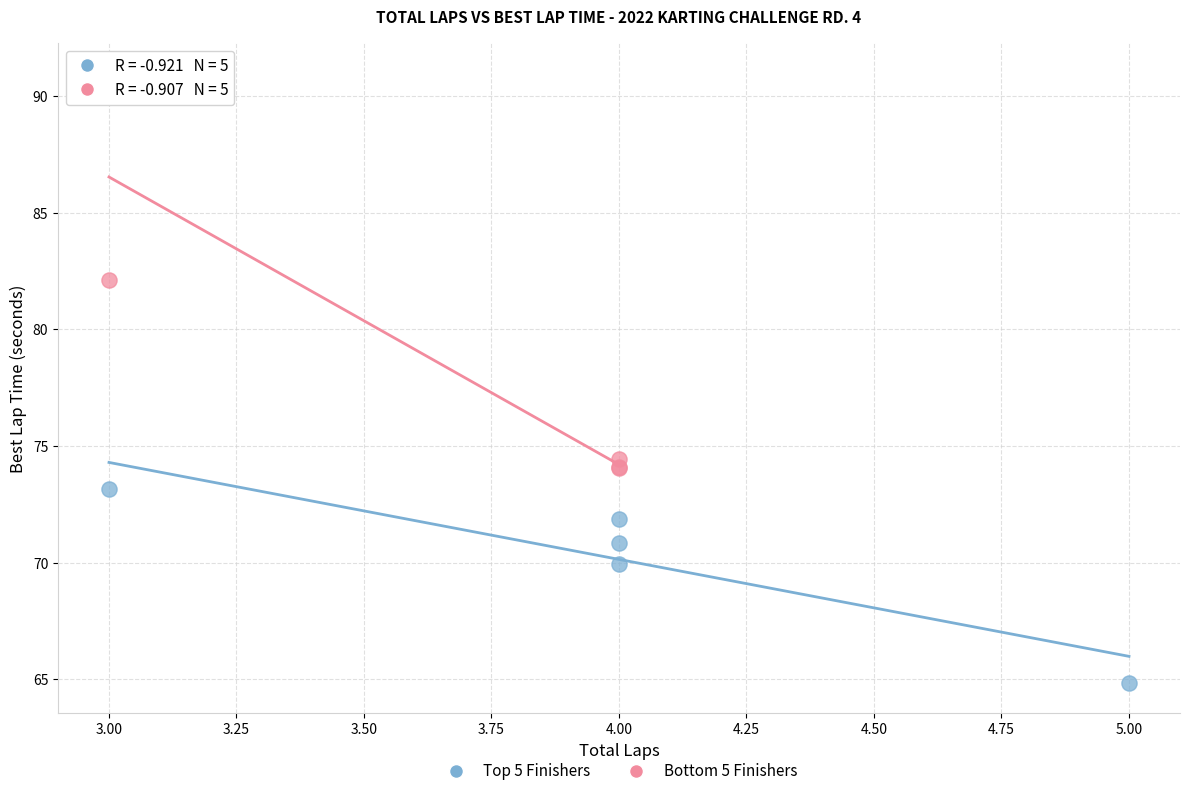

Which series has the largest Y range (max minus min)?

Bottom 5 Finishers